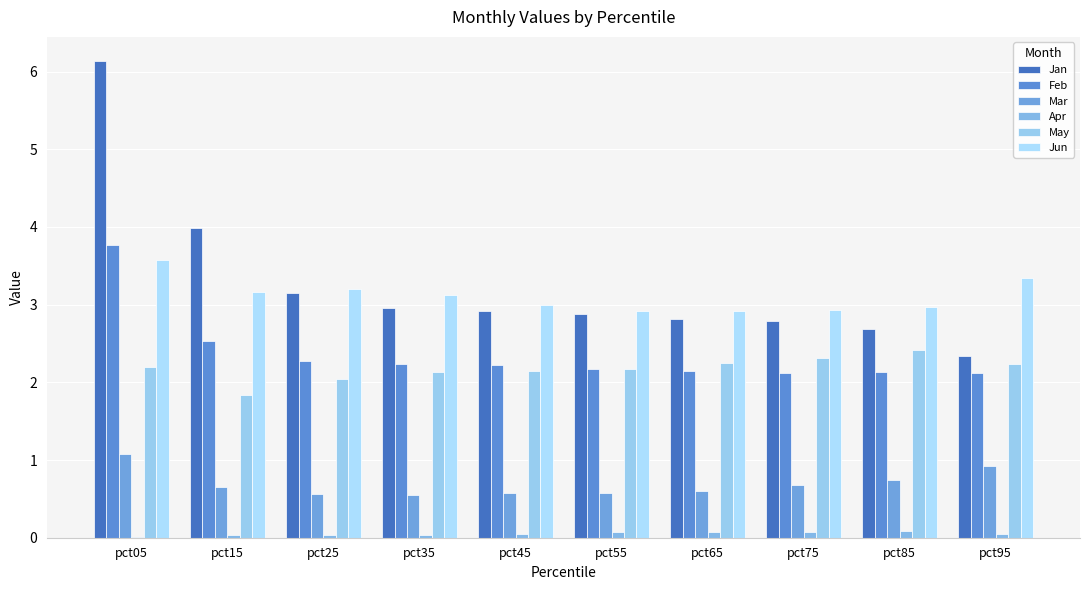

Reading right to left, transcribe all the data shown in this chart.

Jan: pct95=2.3	pct85=2.7	pct75=2.8	pct65=2.8	pct55=2.9	pct45=2.9	pct35=3.0	pct25=3.2	pct15=4.0	pct05=6.1
Feb: pct95=2.1	pct85=2.1	pct75=2.1	pct65=2.1	pct55=2.2	pct45=2.2	pct35=2.2	pct25=2.3	pct15=2.5	pct05=3.8
Mar: pct95=0.9	pct85=0.7	pct75=0.7	pct65=0.6	pct55=0.6	pct45=0.6	pct35=0.5	pct25=0.6	pct15=0.7	pct05=1.1
Apr: pct95=0.1	pct85=0.1	pct75=0.1	pct65=0.1	pct55=0.1	pct45=0.0	pct35=0.0	pct25=0.0	pct15=0.0	pct05=0.0
May: pct95=2.2	pct85=2.4	pct75=2.3	pct65=2.2	pct55=2.2	pct45=2.2	pct35=2.1	pct25=2.0	pct15=1.8	pct05=2.2
Jun: pct95=3.3	pct85=3.0	pct75=2.9	pct65=2.9	pct55=2.9	pct45=3.0	pct35=3.1	pct25=3.2	pct15=3.2	pct05=3.6